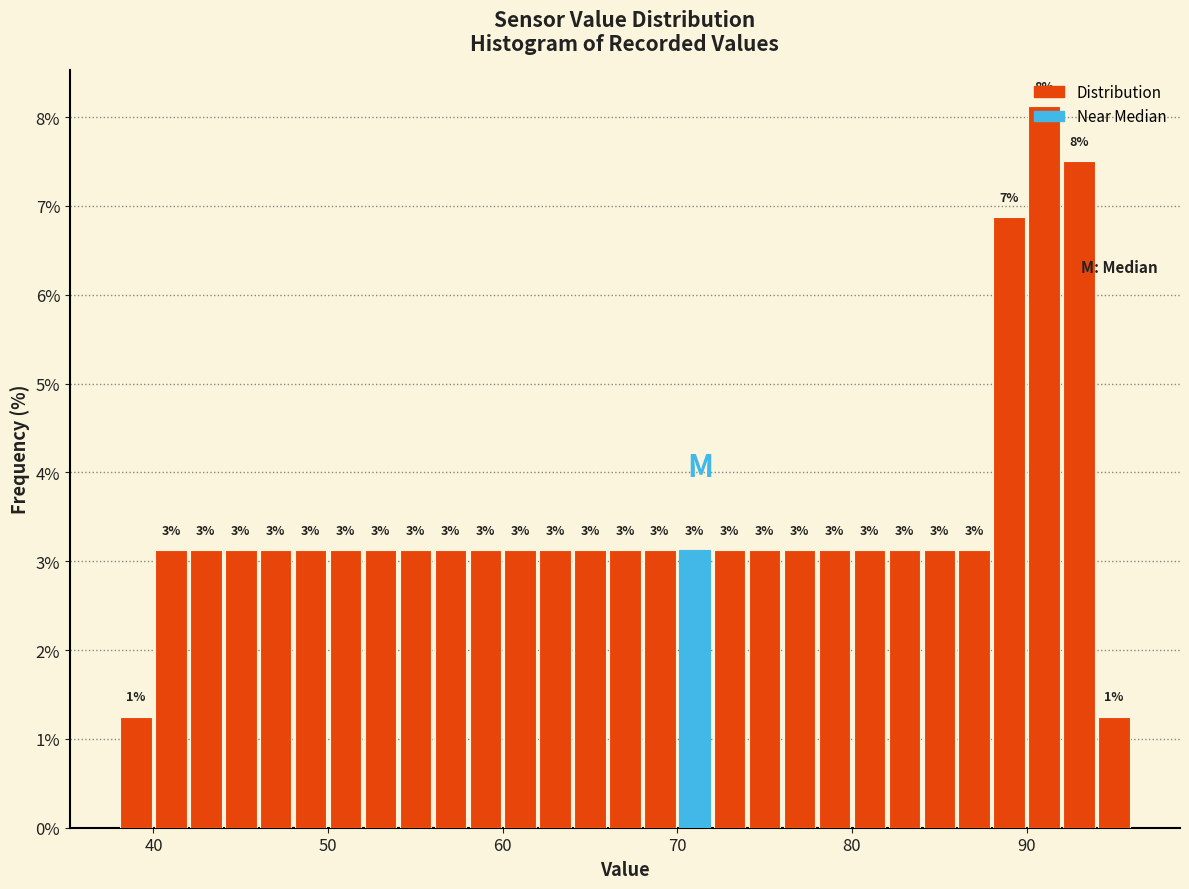

Read against the x-axis, roughly where is the centre of the tallest bar?

91